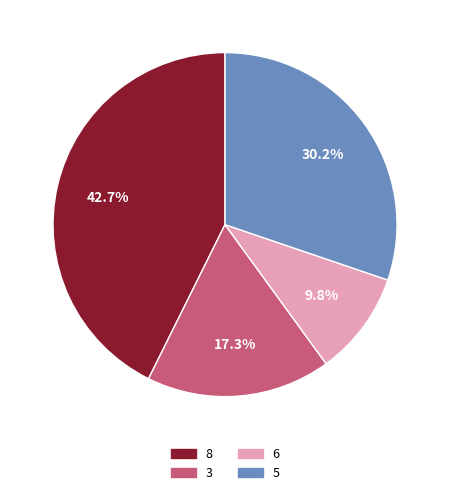

Does 8 account for over 50% of the chart?

No